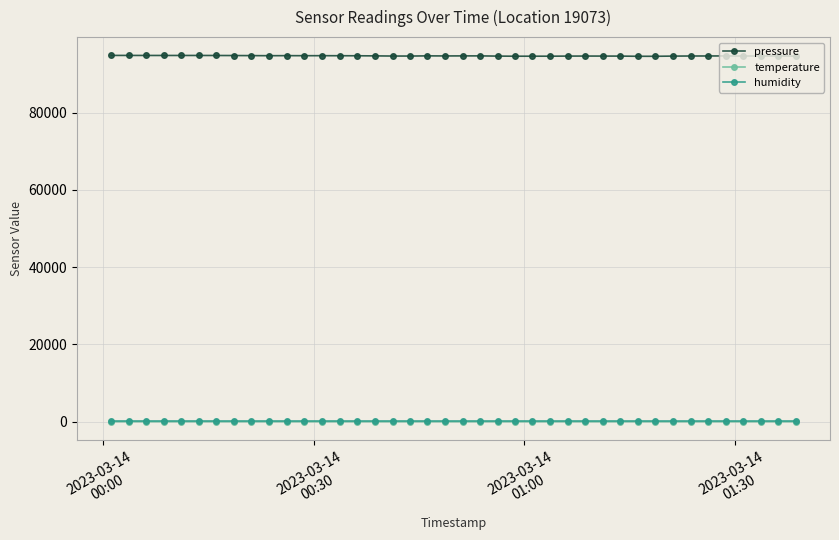

What is the difference between the maximum and minimum values in the temperature series?

1.6